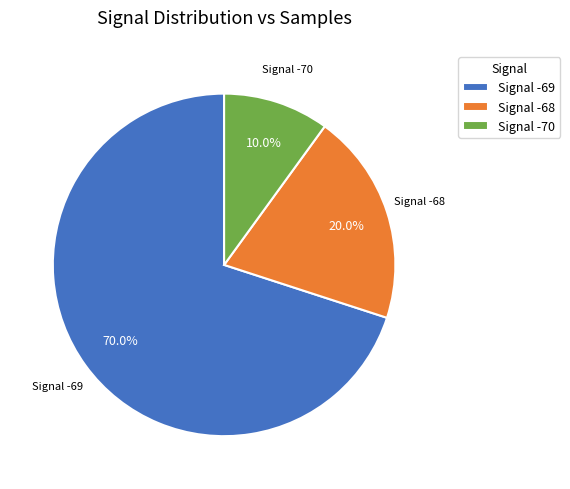

What is the largest slice in the pie chart?

Signal -69